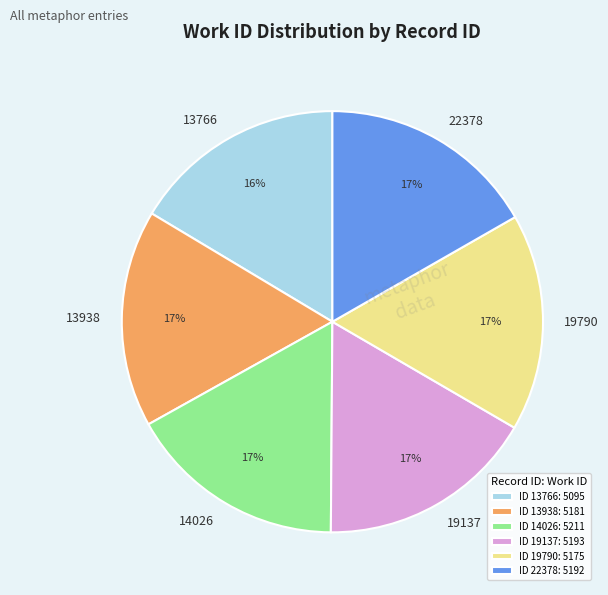

How many slices are in this pie chart?

6